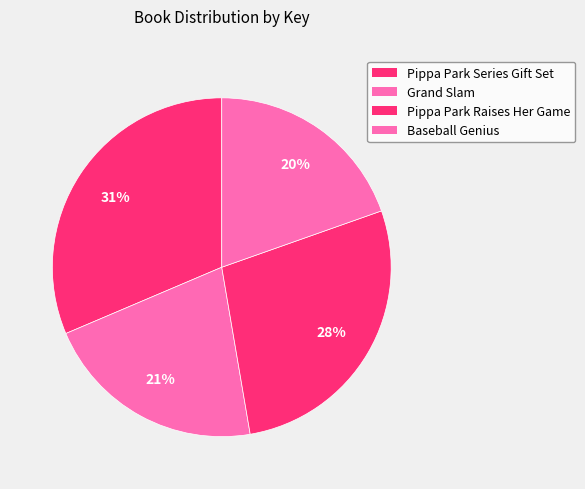

Does any single category account for the majority?

No